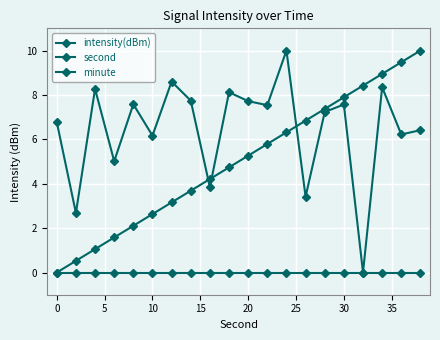

How many lines are shown in the chart?

3